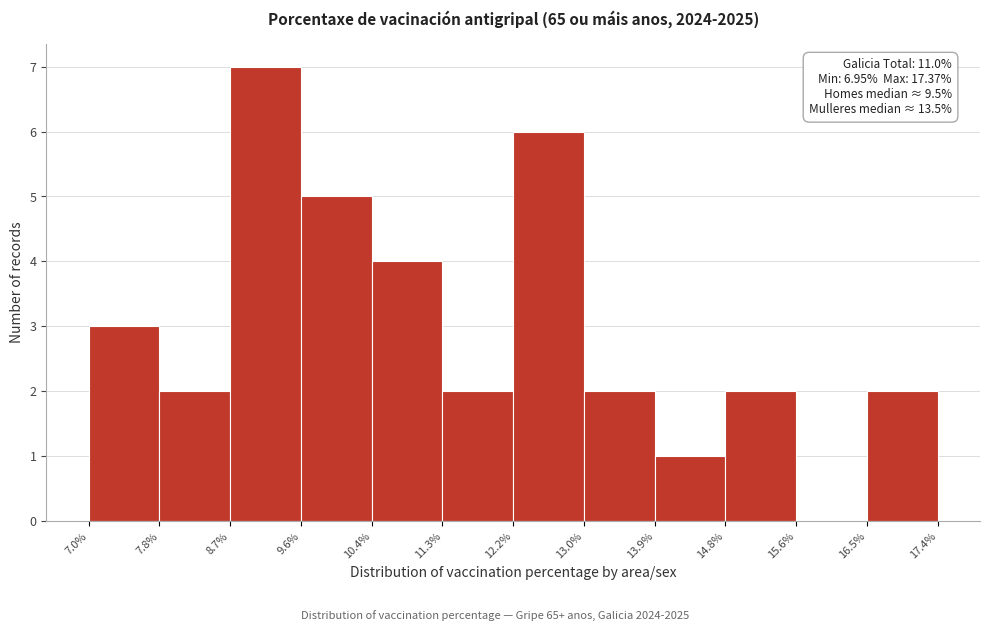

Which range on the x-axis has the tallest bar?

8.7% to 9.6%